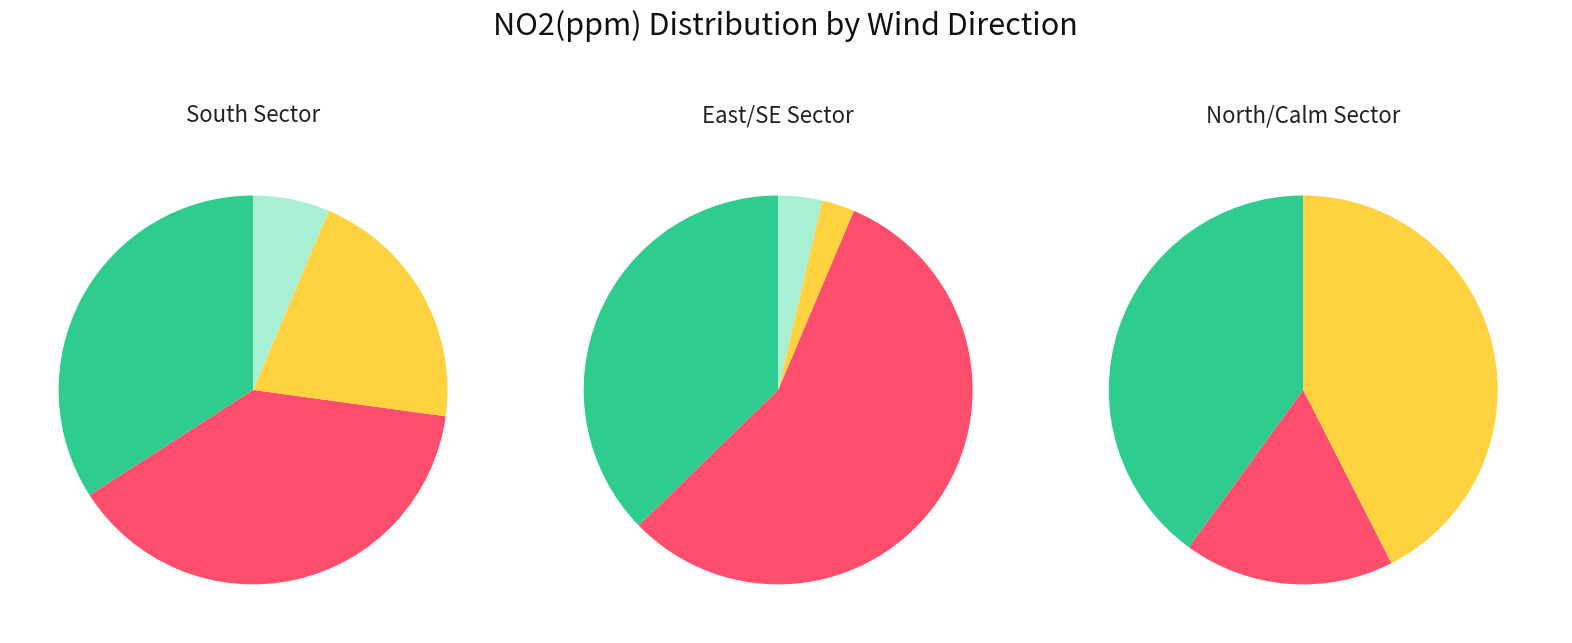

How many segments does this pie chart have?

11